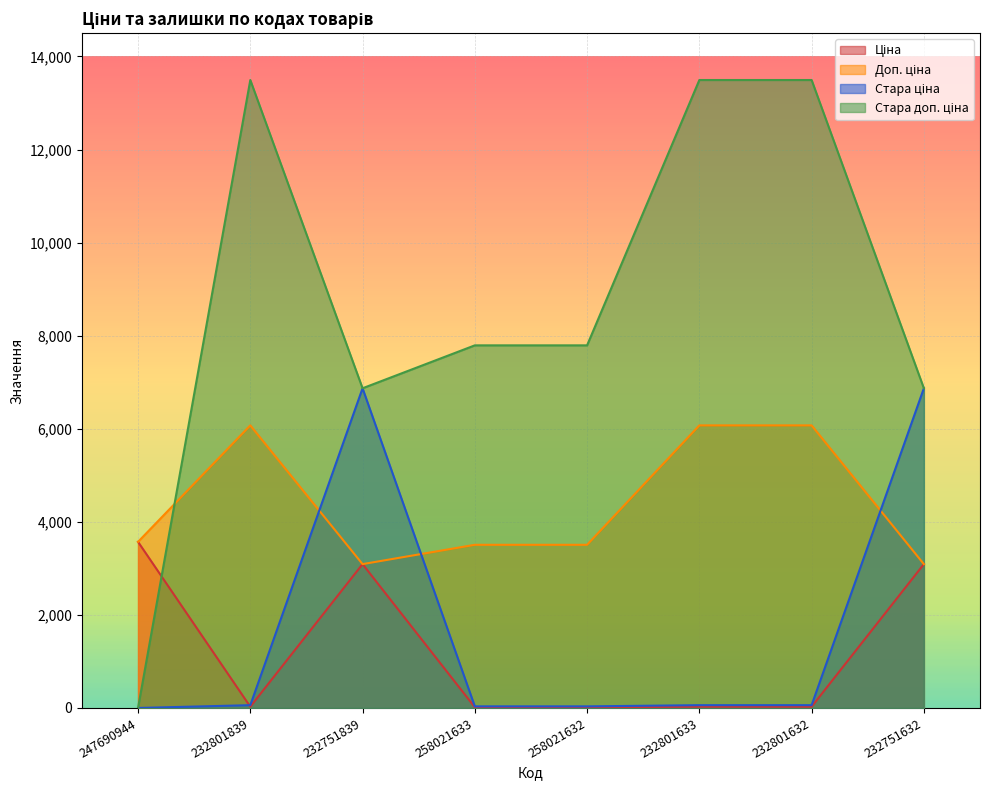

Is the value of Стара ціна at 232801633 greater than the value of Ціна at 232751632?

No